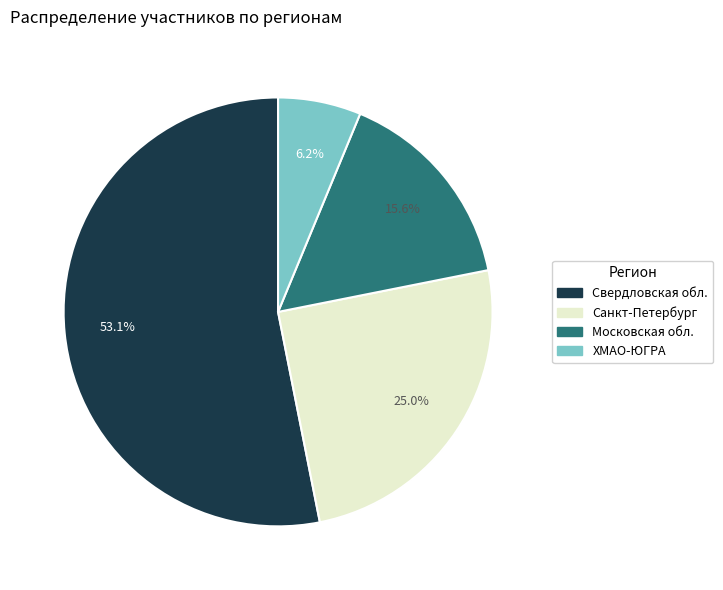

Rank the categories by value from highest to lowest.

Свердловская обл., Санкт-Петербург, Московская обл., ХМАО-ЮГРА